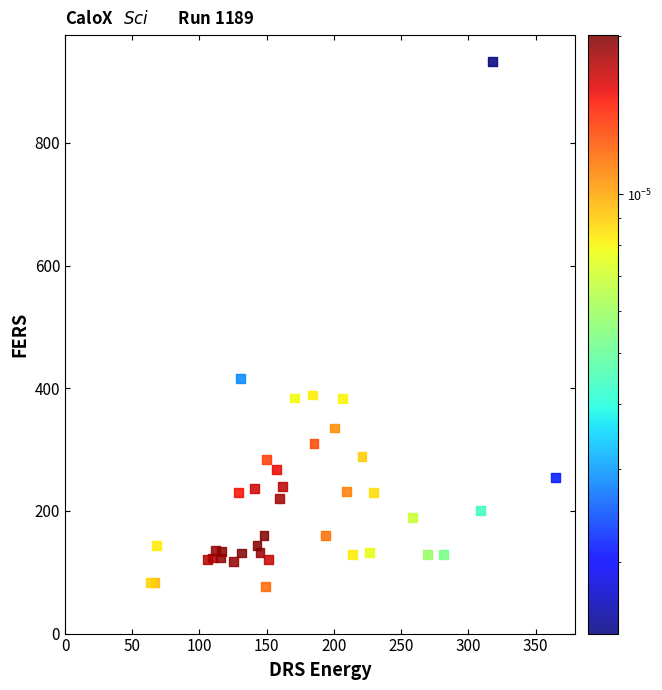

What Y value in the scatter plot is closest to 505?

416.6